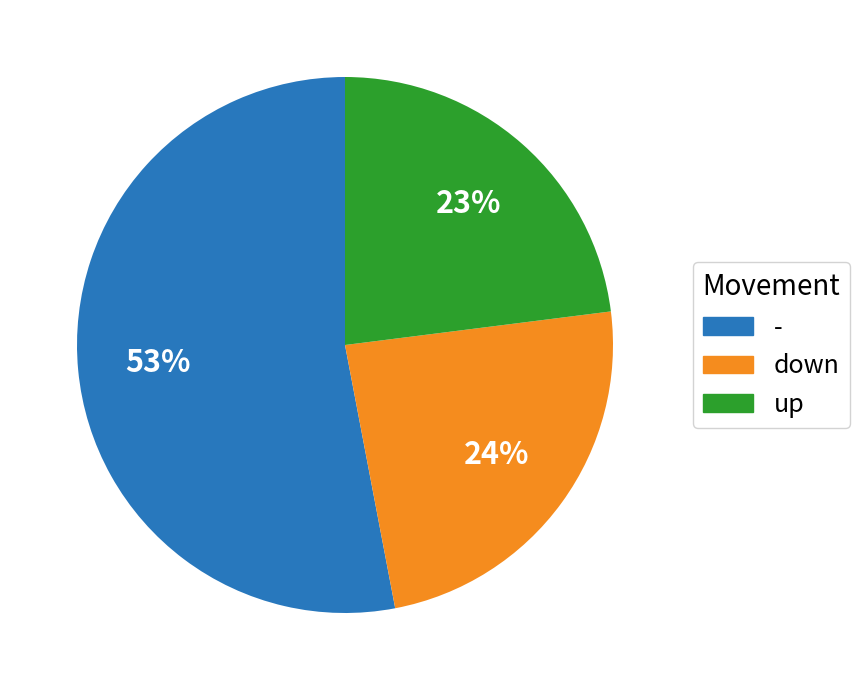

The - slice represents 39% of the pie. True or false?

False